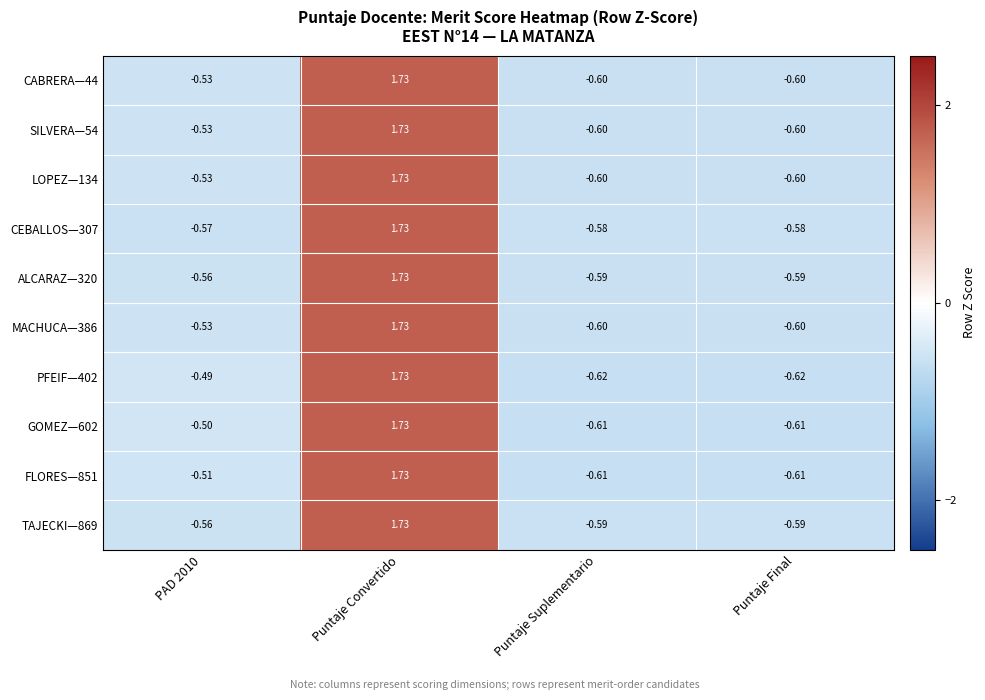

Which category has the highest value across all series?

Puntaje Convertido